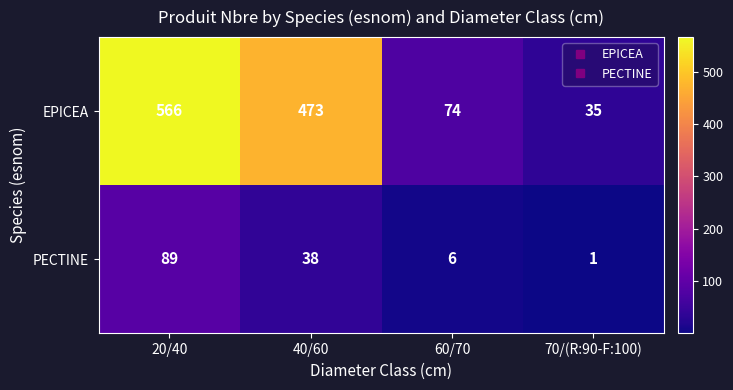

What is the difference between the highest and lowest values at 40/60?

435